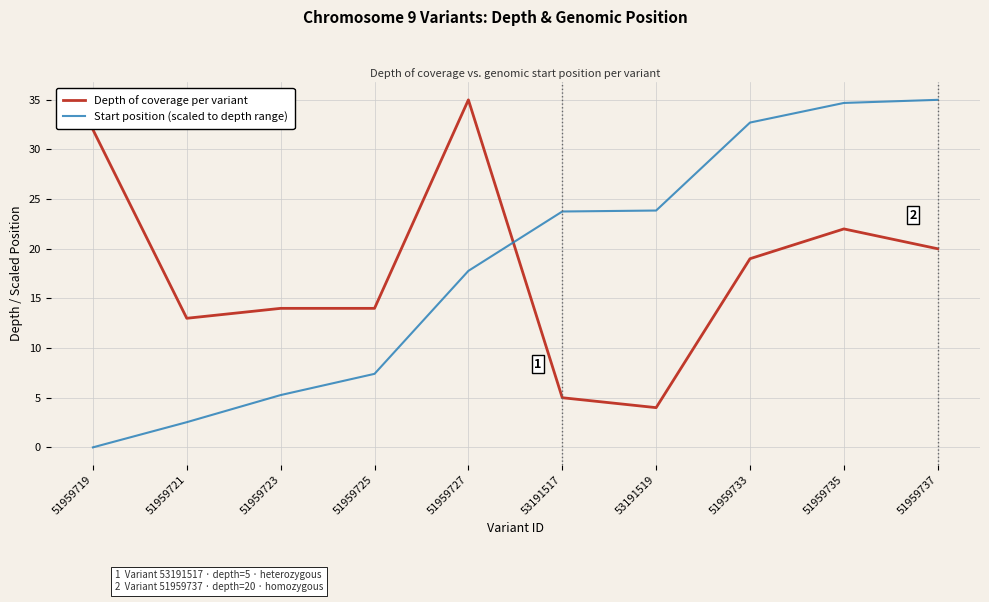

Which category has the lowest value in the Depth of coverage per variant series?

53191519